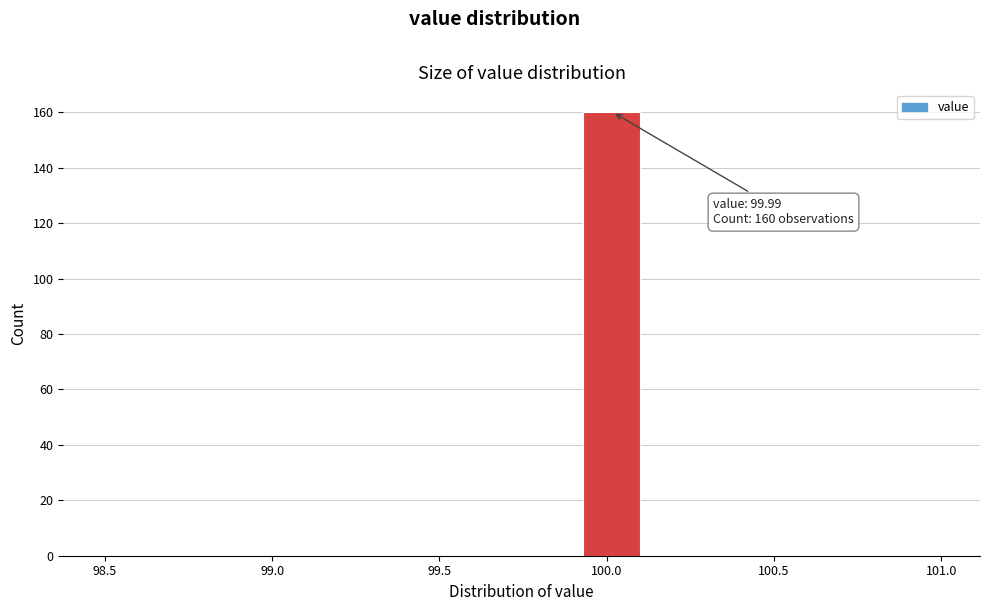

Around what value on the x-axis is the tallest bar? Give the approximate position of its centre, as read against the axis.

100.00